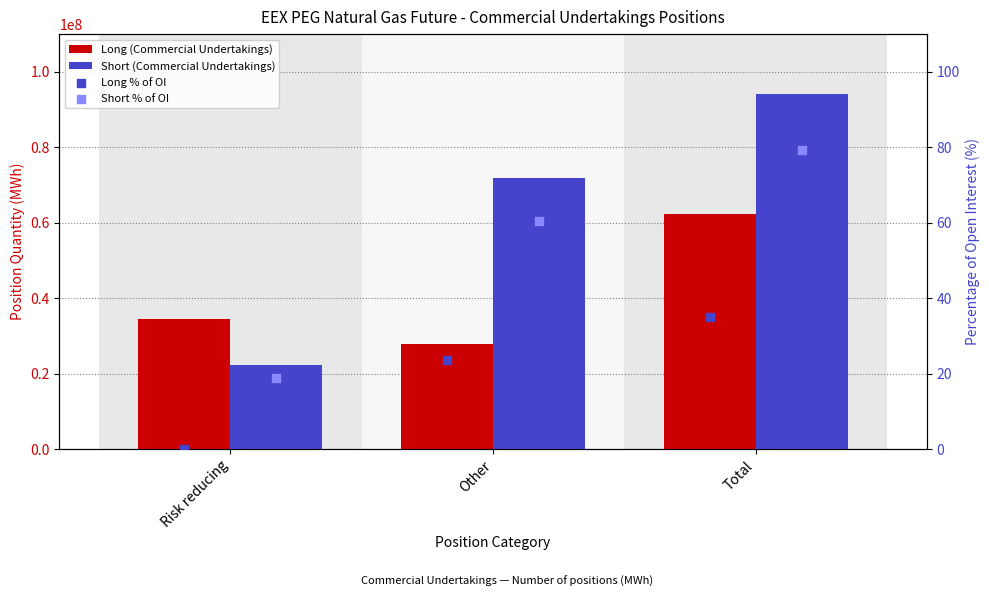

Which series has the largest total across all categories?

Short (Commercial Undertakings)